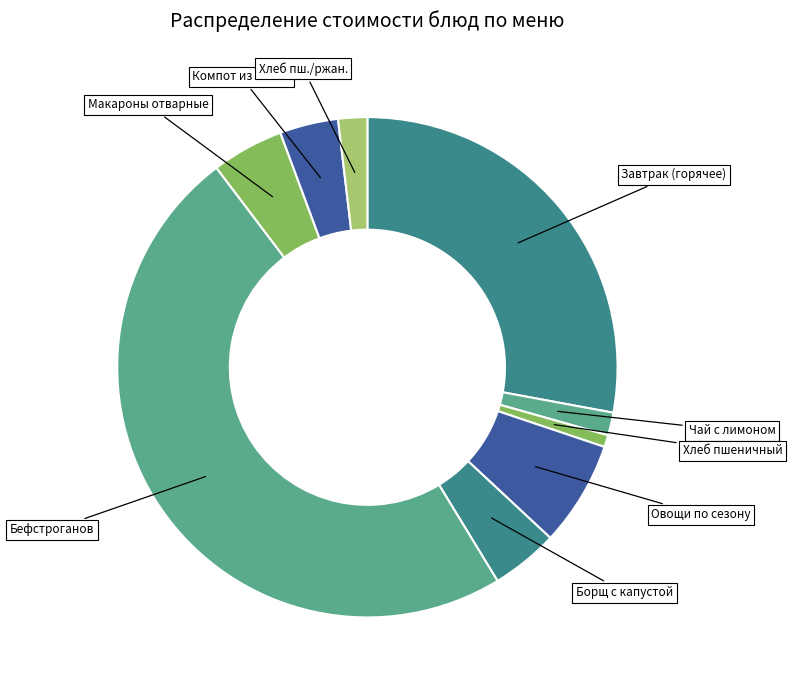

Does any single category account for the majority?

No